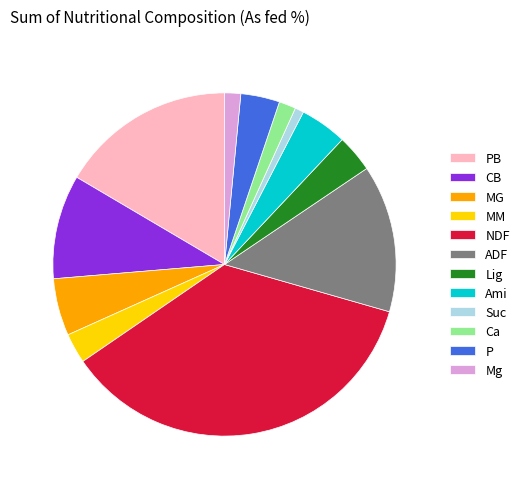

Which category has the biggest portion of the pie?

NDF